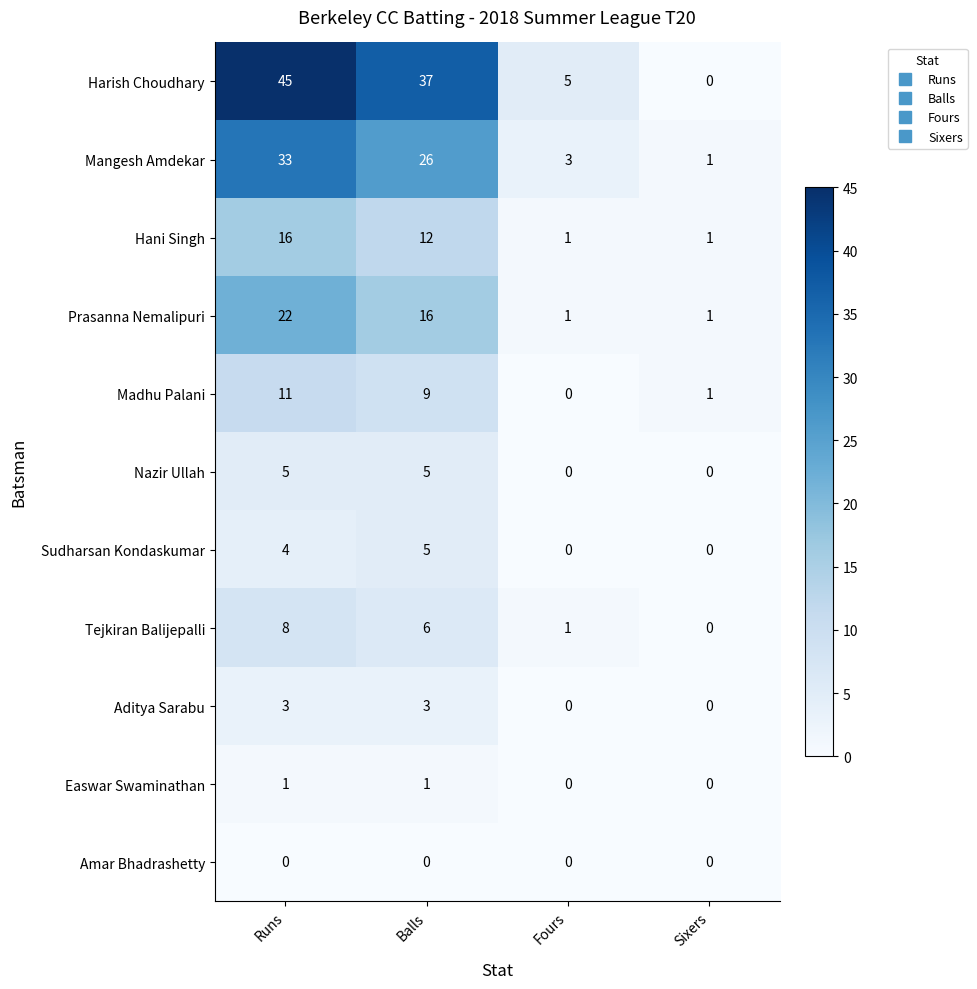

What is the difference between the maximum and minimum values in the Tejkiran Balijepalli series?

8